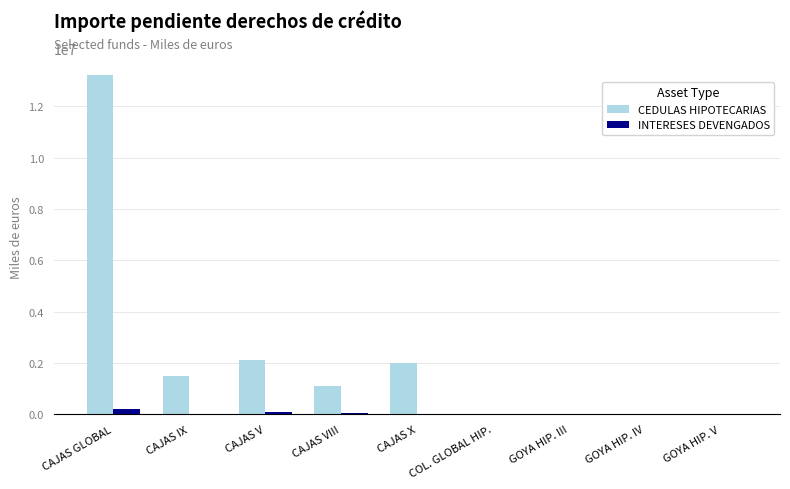

True or false: INTERESES DEVENGADOS has a value of 1419 at COL. GLOBAL HIP..

True